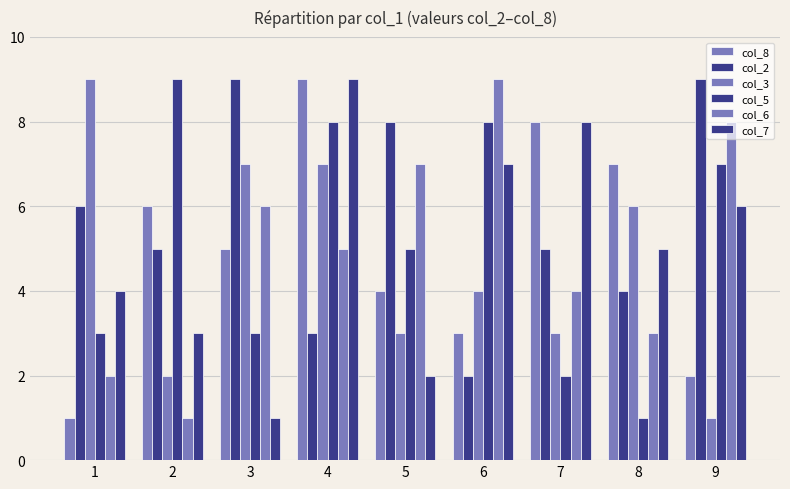

How many bars are there in each group?

6